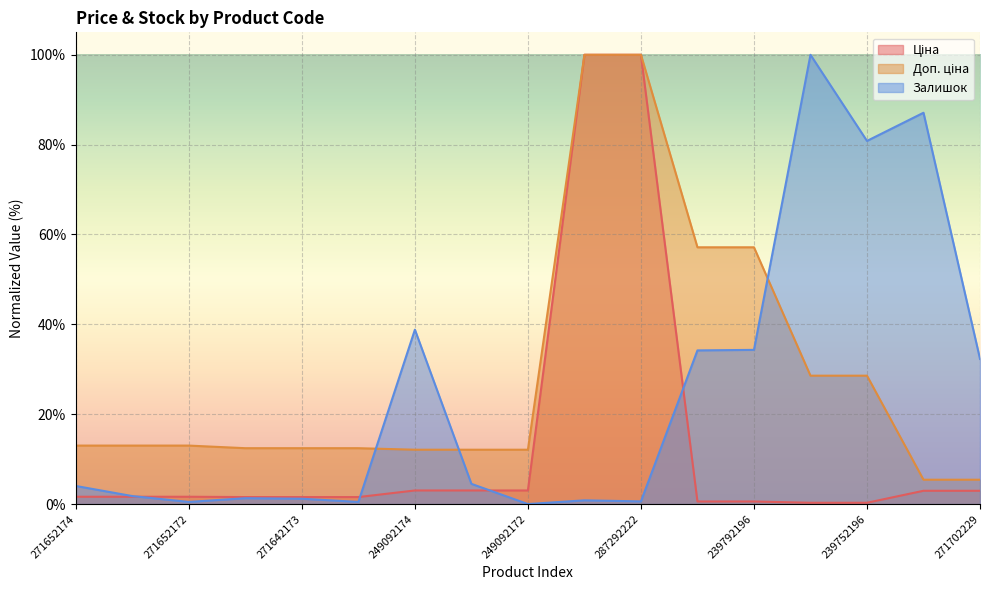

What is the sum of all Залишок values?

422.7